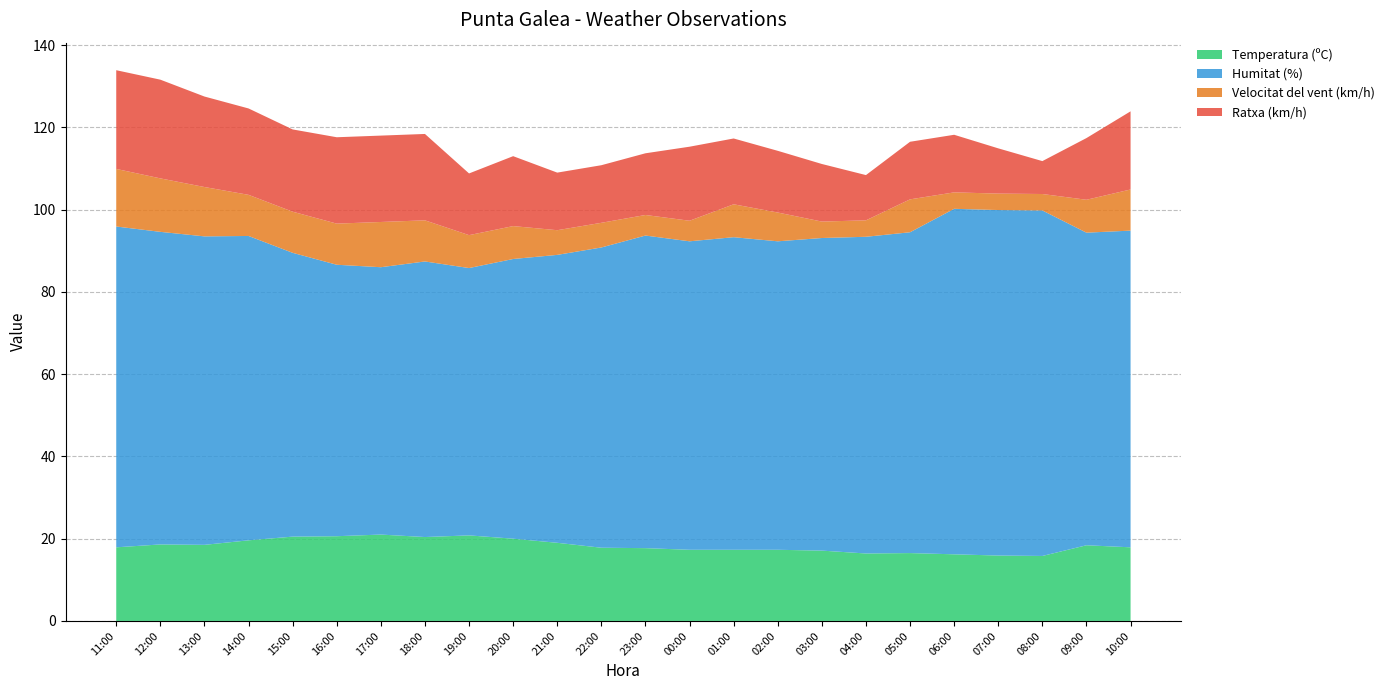

Reading right to left, extract all data points from this chart.

Temperatura (ºC): 10:00=17.9	09:00=18.4	08:00=15.8	07:00=15.9	06:00=16.2	05:00=16.5	04:00=16.4	03:00=17.1	02:00=17.3	01:00=17.3	00:00=17.3	23:00=17.7	22:00=17.8	21:00=19.0	20:00=20.0	19:00=20.8	18:00=20.4	17:00=21.0	16:00=20.6	15:00=20.5	14:00=19.6	13:00=18.5	12:00=18.6	11:00=17.9
Humitat (%): 10:00=77.0	09:00=76.0	08:00=84.0	07:00=84.0	06:00=84.0	05:00=78.0	04:00=77.0	03:00=76.0	02:00=75.0	01:00=76.0	00:00=75.0	23:00=76.0	22:00=73.0	21:00=70.0	20:00=68.0	19:00=65.0	18:00=67.0	17:00=65.0	16:00=66.0	15:00=69.0	14:00=74.0	13:00=75.0	12:00=76.0	11:00=78.0
Velocitat del vent (km/h): 10:00=10.0	09:00=8.0	08:00=4.0	07:00=4.0	06:00=4.0	05:00=8.0	04:00=4.0	03:00=4.0	02:00=7.0	01:00=8.0	00:00=5.0	23:00=5.0	22:00=6.0	21:00=6.0	20:00=8.0	19:00=8.0	18:00=10.0	17:00=11.0	16:00=10.0	15:00=10.0	14:00=10.0	13:00=12.0	12:00=13.0	11:00=14.0
Ratxa (km/h): 10:00=19.0	09:00=15.0	08:00=8.0	07:00=11.0	06:00=14.0	05:00=14.0	04:00=11.0	03:00=14.0	02:00=15.0	01:00=16.0	00:00=18.0	23:00=15.0	22:00=14.0	21:00=14.0	20:00=17.0	19:00=15.0	18:00=21.0	17:00=21.0	16:00=21.0	15:00=20.0	14:00=21.0	13:00=22.0	12:00=24.0	11:00=24.0